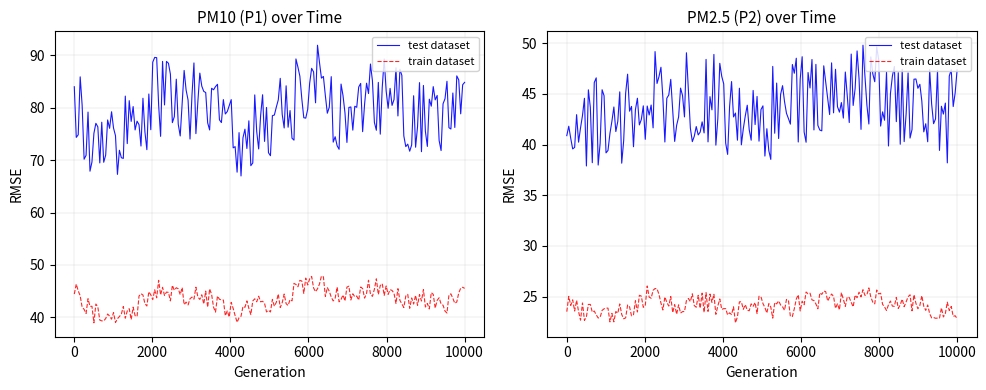

What is the value of the P2 point at the 6th from the left?

44.0